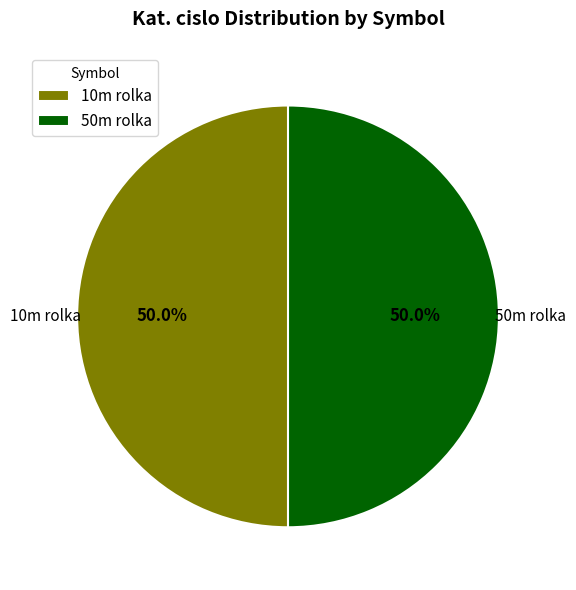

To the nearest percent, what percentage of the pie is 10m rolka?

50%